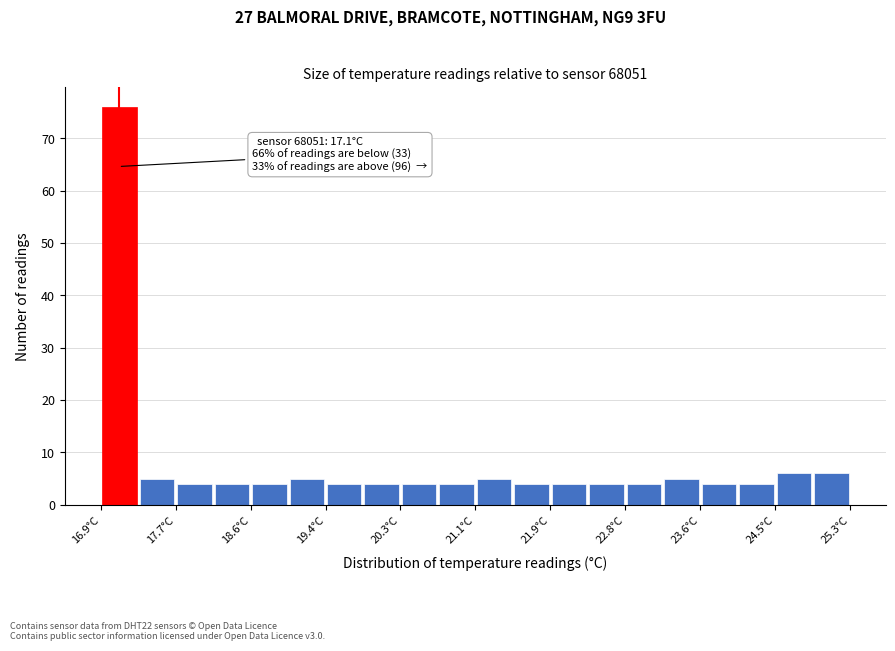

Over which range of the x-axis is the bar tallest?

16.90 to 17.32